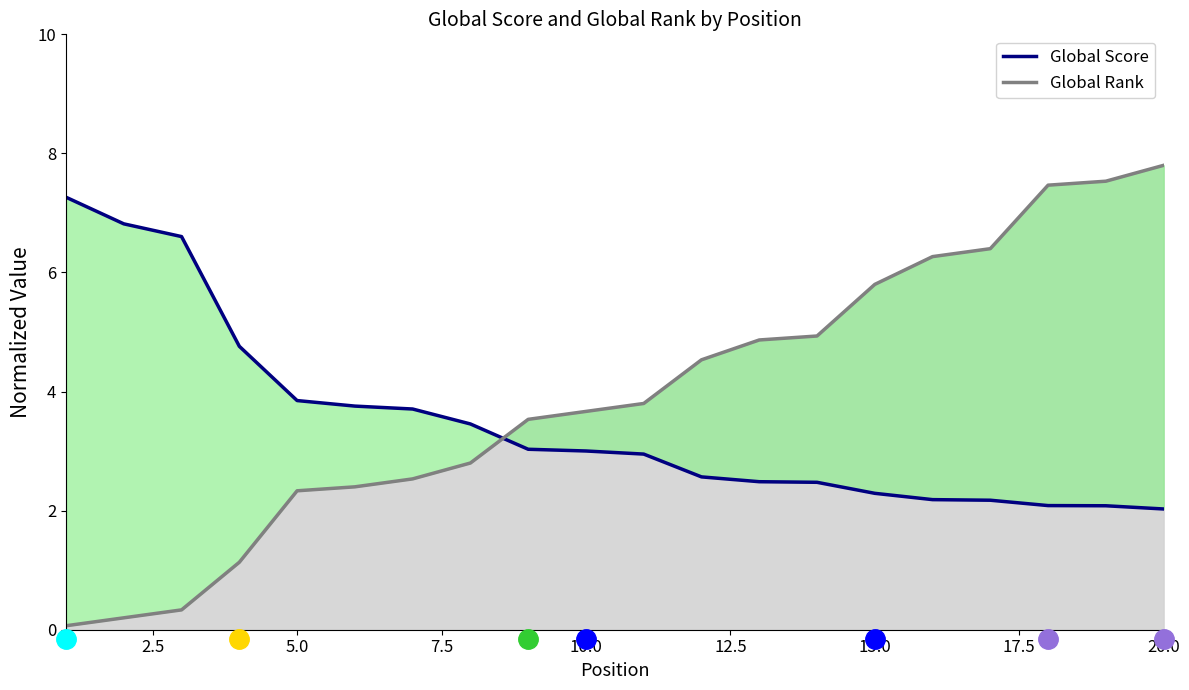

True or false: Global Score has more than 1 interior local peaks.

False